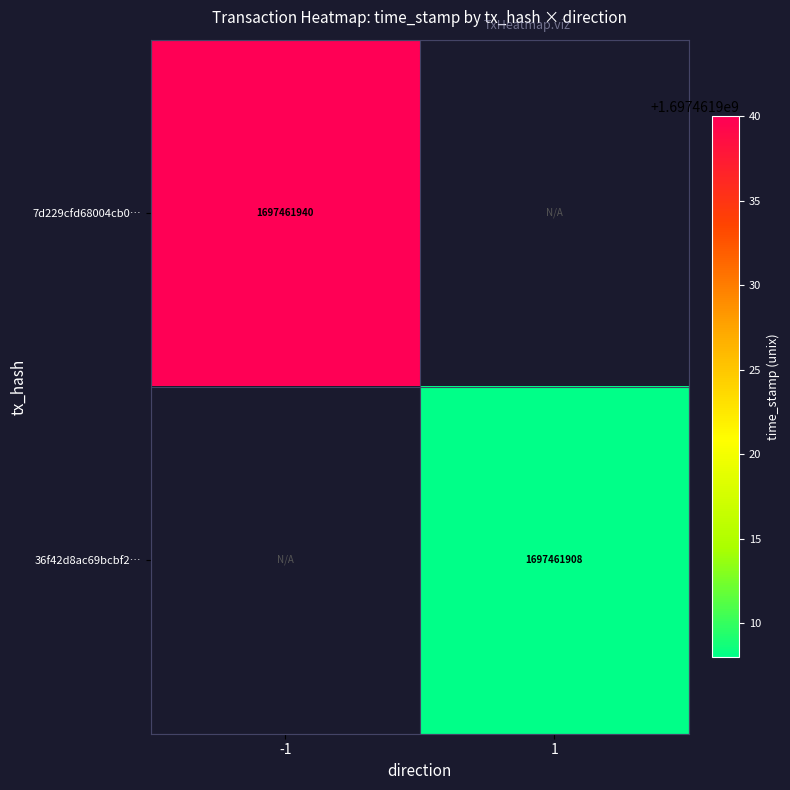

How many distinct data groups are displayed?

2